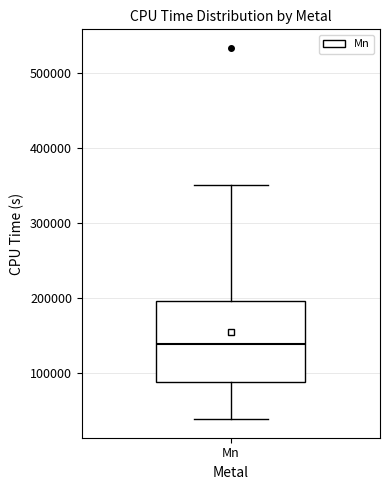

Read this box plot against the y-axis: the position of the median line, the range covered by the box, and the ends of both whiskers. The values are not printed on the chart, so give them approximately, as read against the axis.

median 140000, box 90000 to 200000, whiskers 40000 to 350000